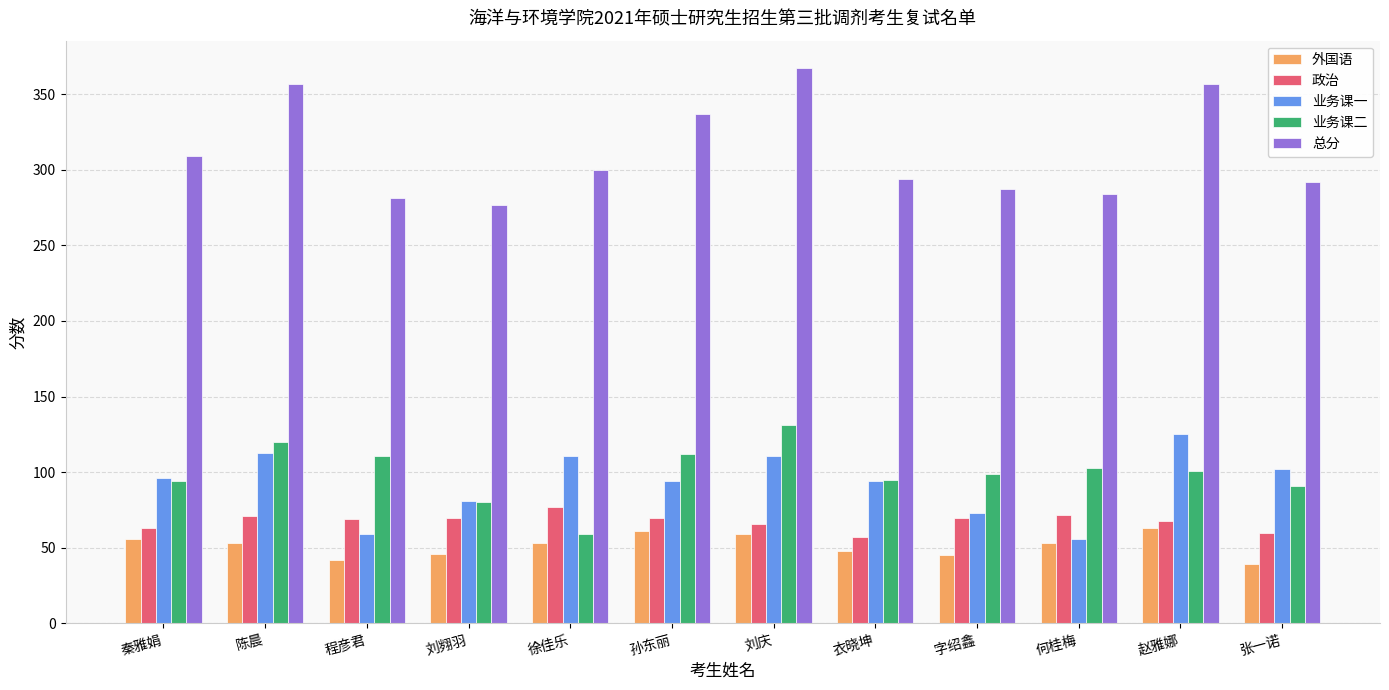

Which series has the widest spread of values?

总分